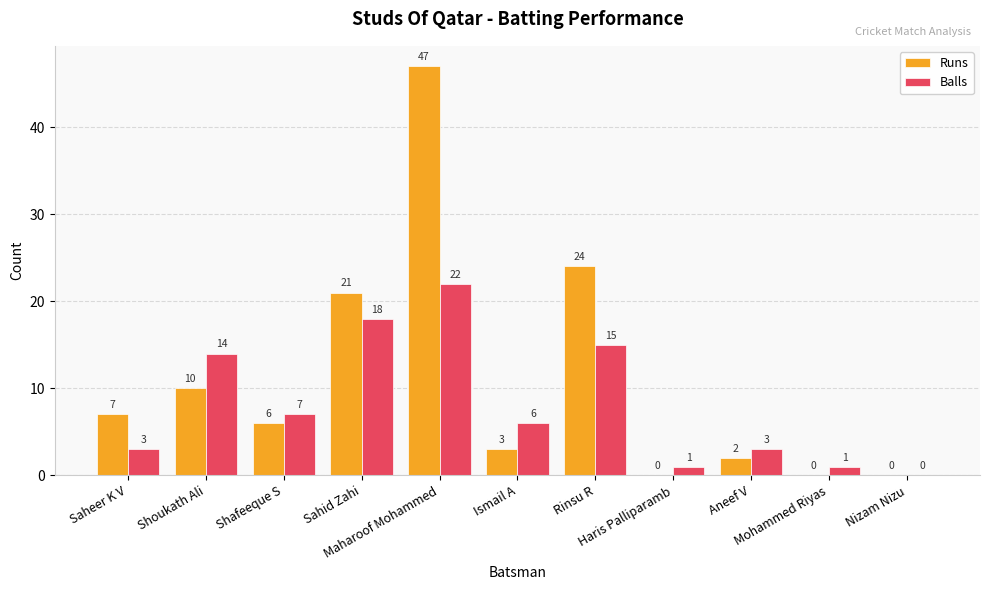

Which series changed the most between Saheer K V and Rinsu R?

Runs